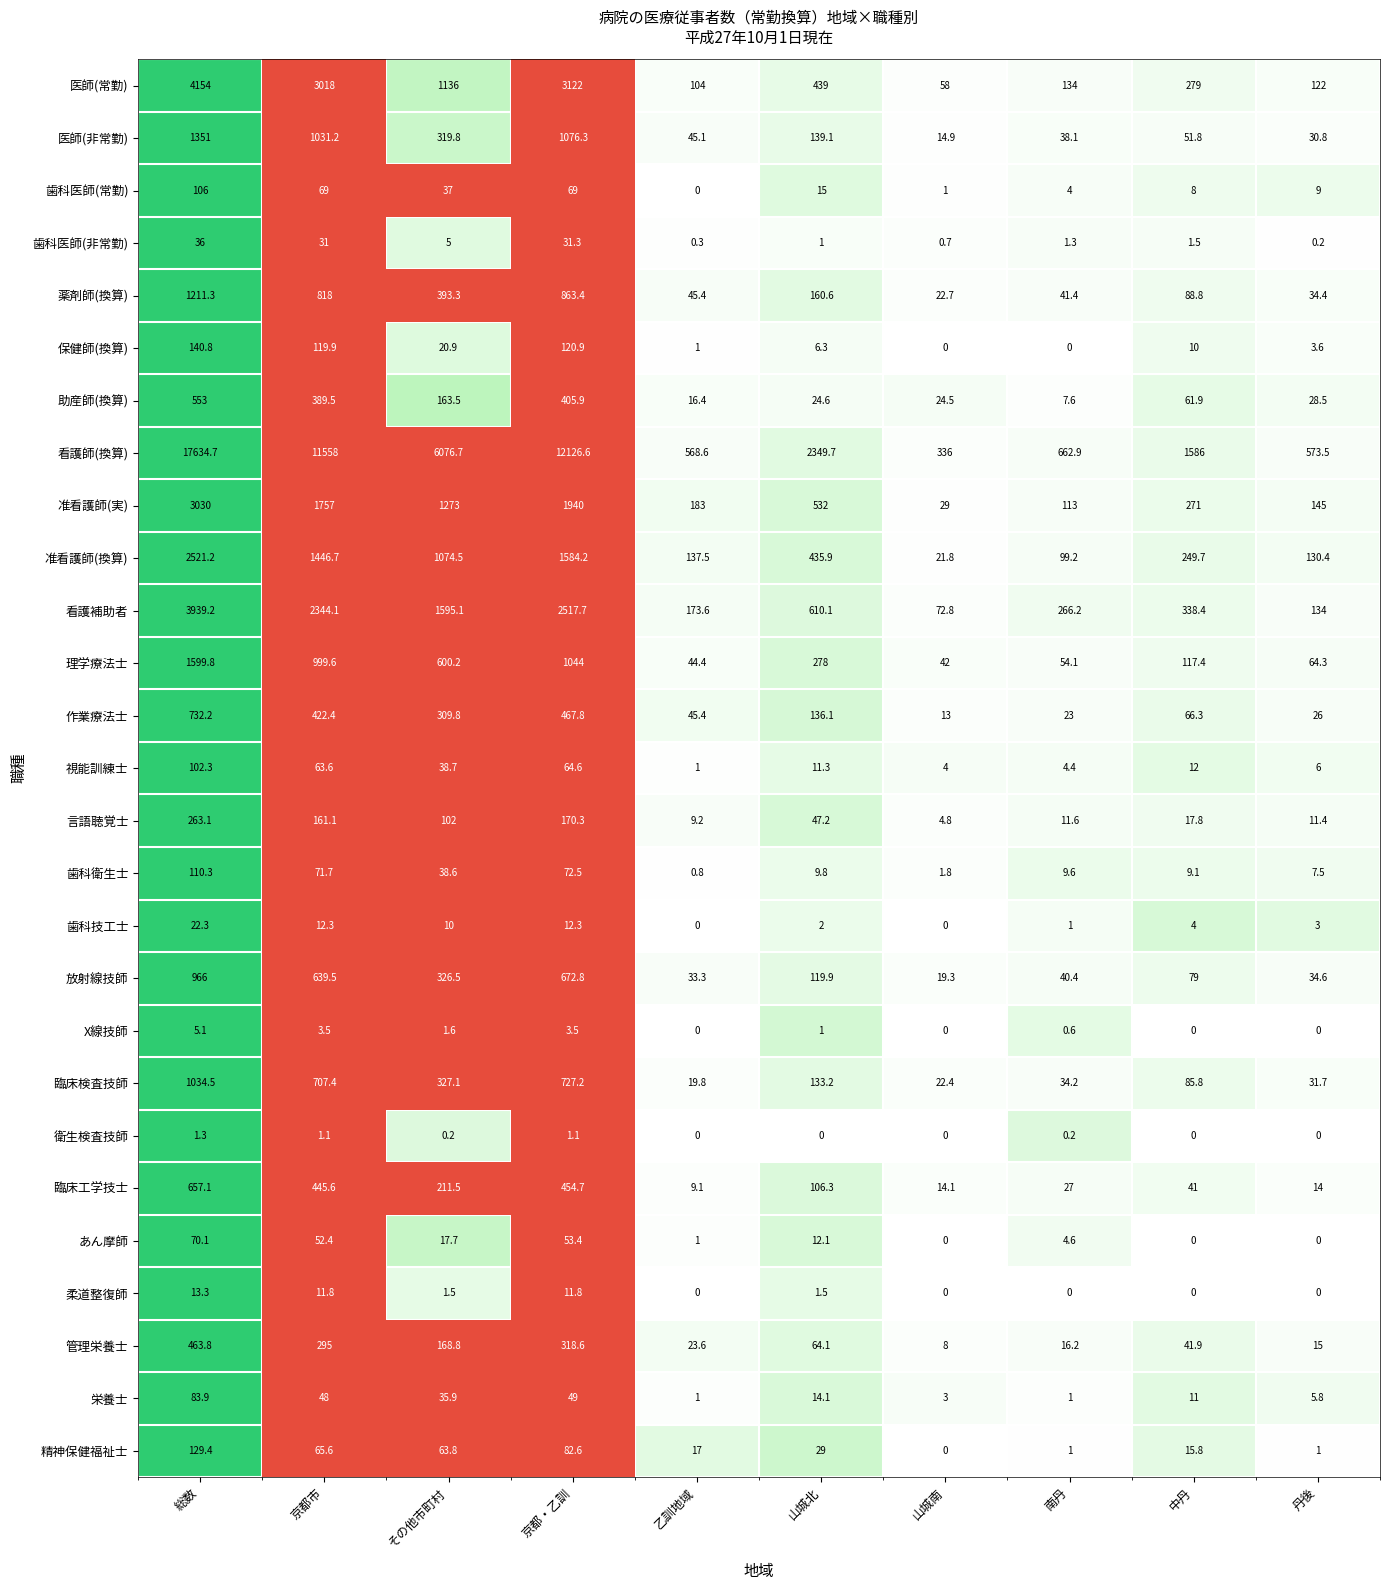

What is the sum of the 作業療法士 values at 中丹 and 山城南?

79.3